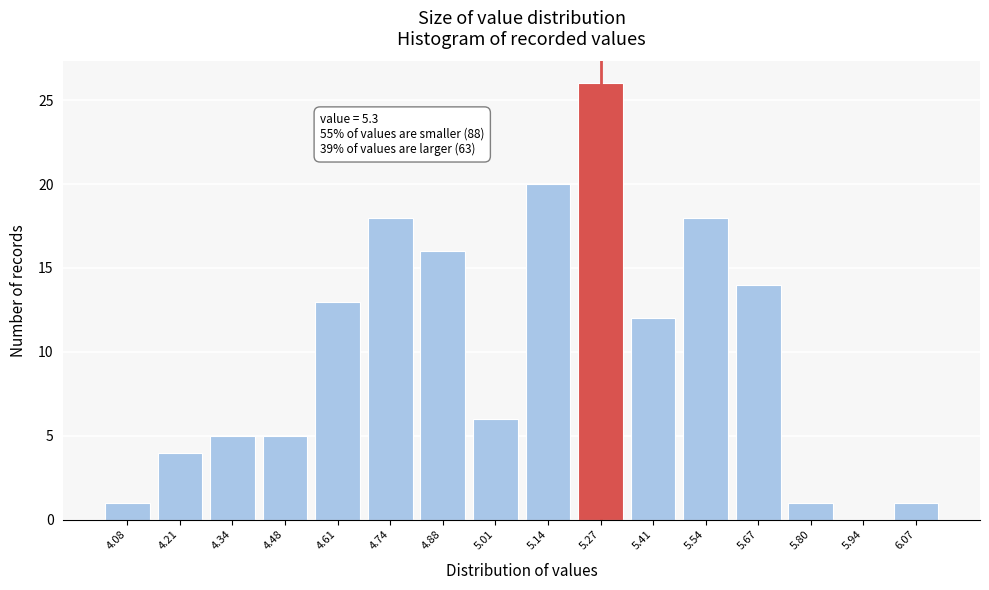

Reading left to right, transcribe all the data shown in this chart.

4.08=1	4.21=4	4.34=5	4.48=5	4.61=13	4.74=18	4.88=16	5.01=6	5.14=20	5.27=26	5.41=12	5.54=18	5.67=14	5.80=1	5.94=0	6.07=1